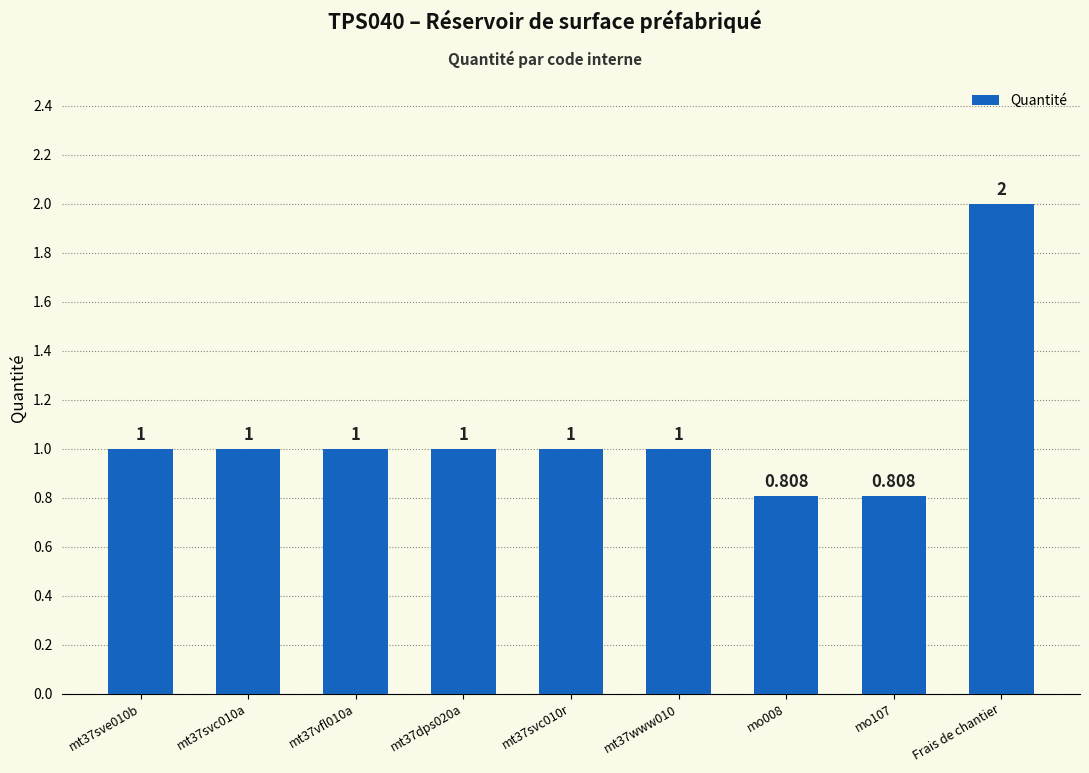

What is the label of the 6th bar from the right?

mt37dps020a